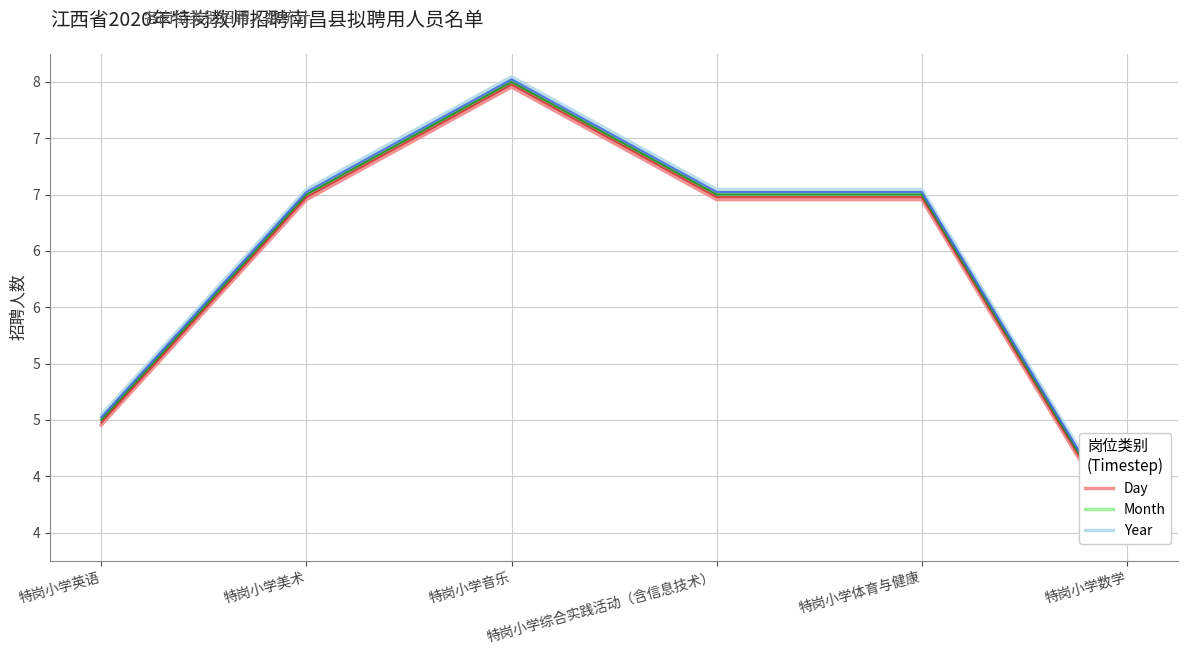

At which category is the sum across all series the highest?

特岗小学音乐